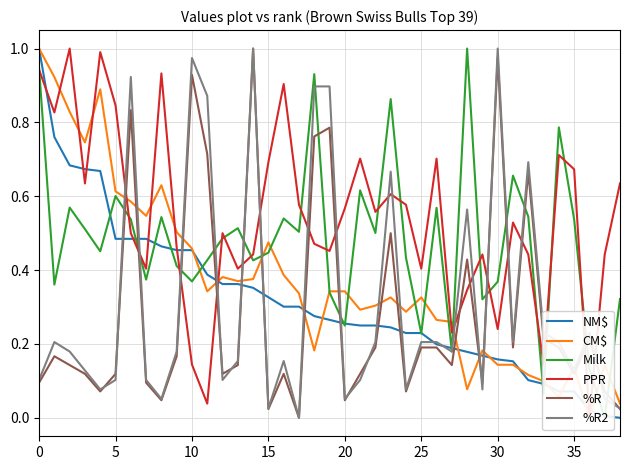

How many times do NM$ and CM$ cross each other?

12